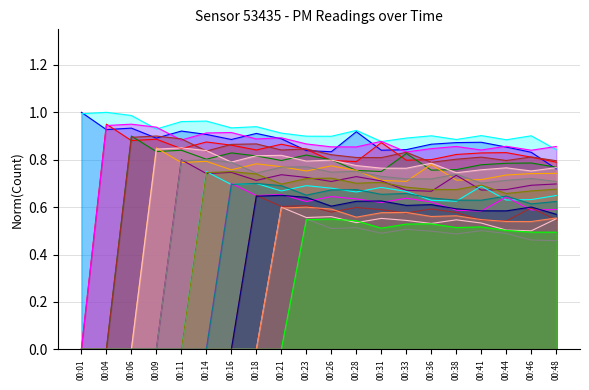

What is the maximum value for P2?

1.0